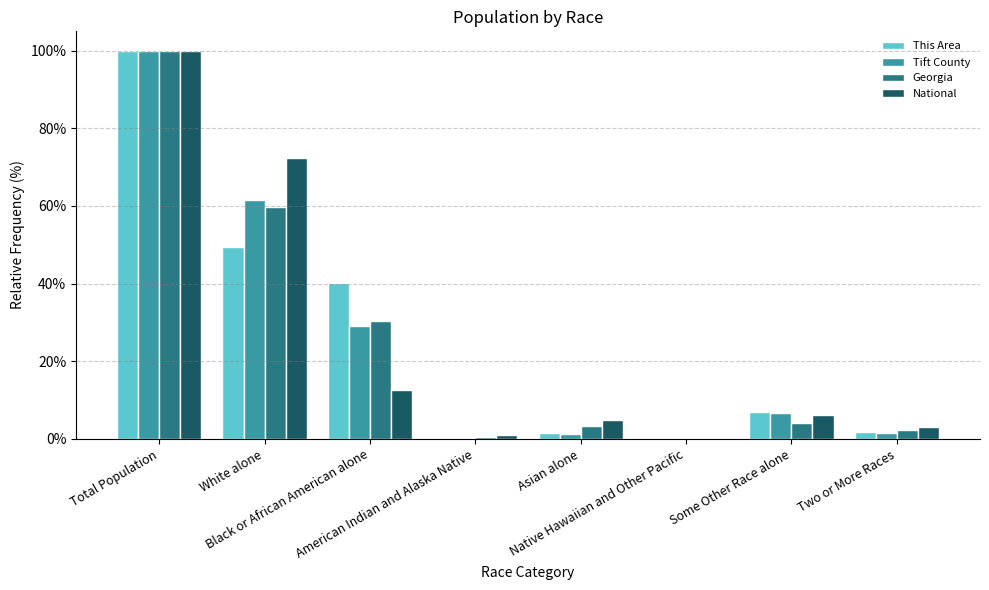

What is the sum of all Tift County values?

200.0